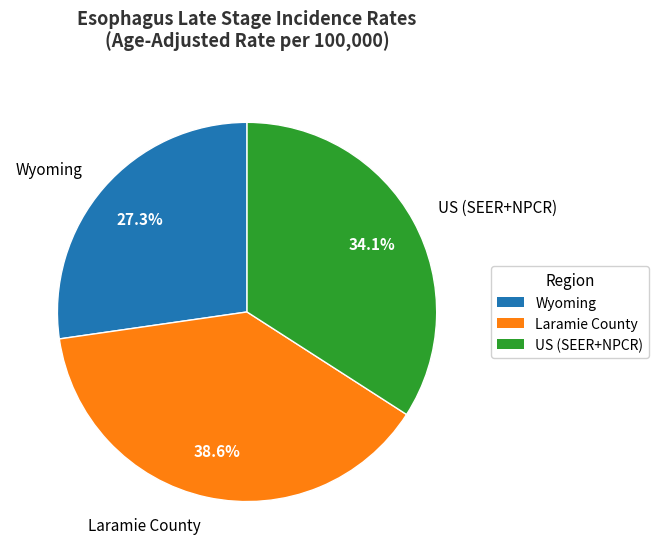

Rank the categories by value from highest to lowest.

Laramie County, US (SEER+NPCR), Wyoming